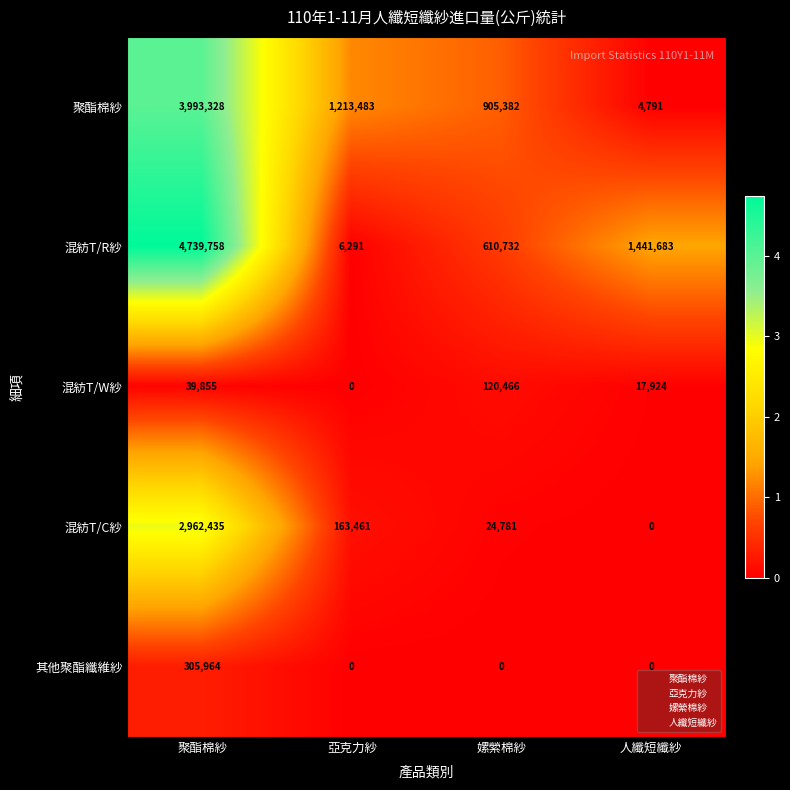

List the series in order of their peak value, highest first.

混紡T/R紗, 聚酯棉紗, 混紡T/C紗, 其他聚酯纖維紗, 混紡T/W紗